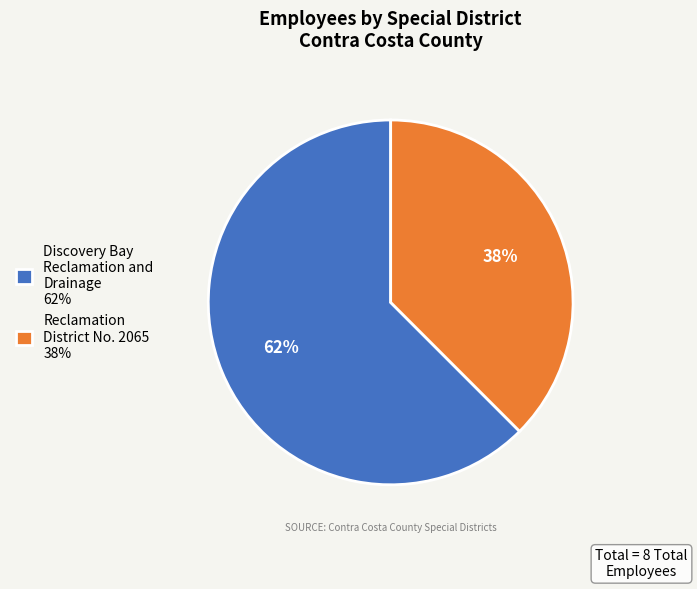

Do Reclamation District No. 2065 and Discovery Bay Reclamation and Drainage together represent more than half of the pie?

Yes